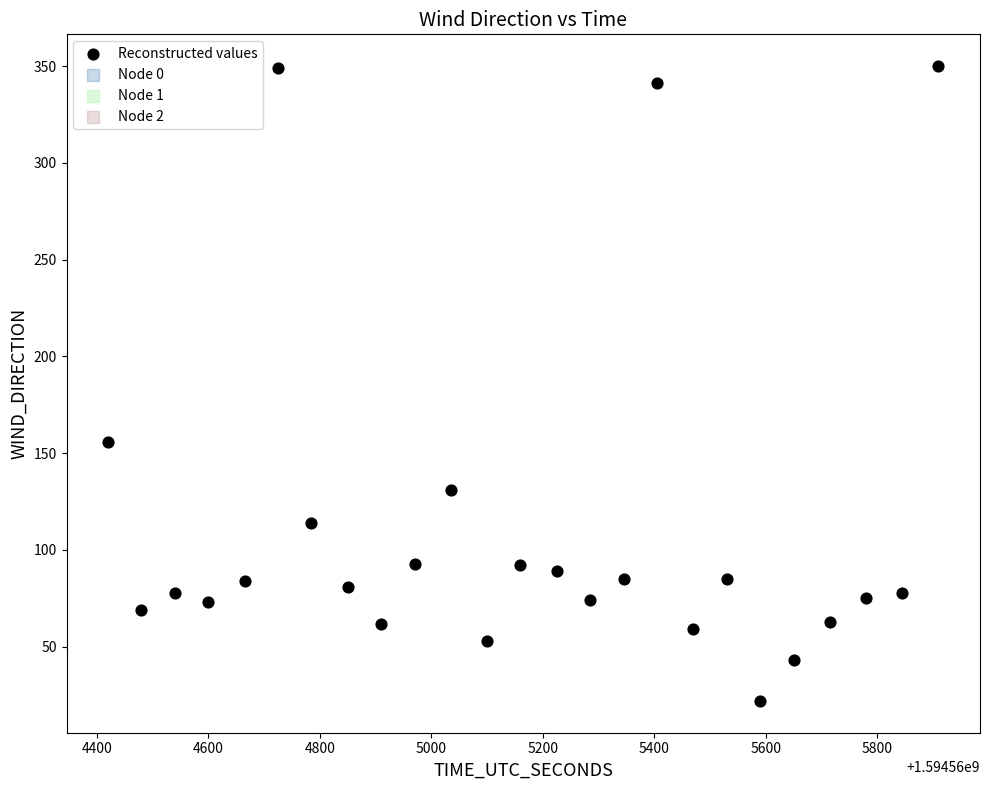

What Y value in the scatter plot is closest to 186?

156